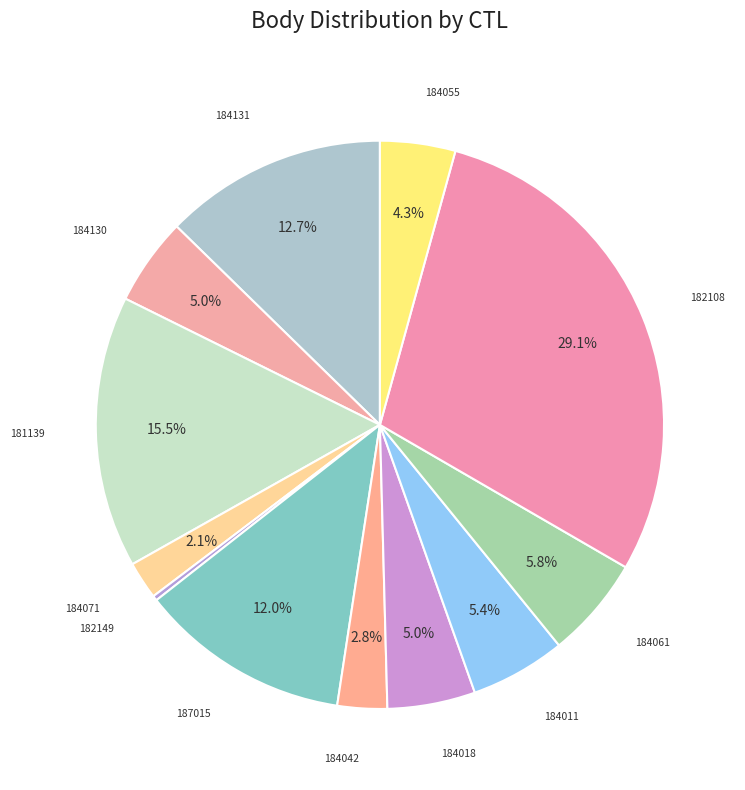

To the nearest percent, what is the average slice percentage?

8%